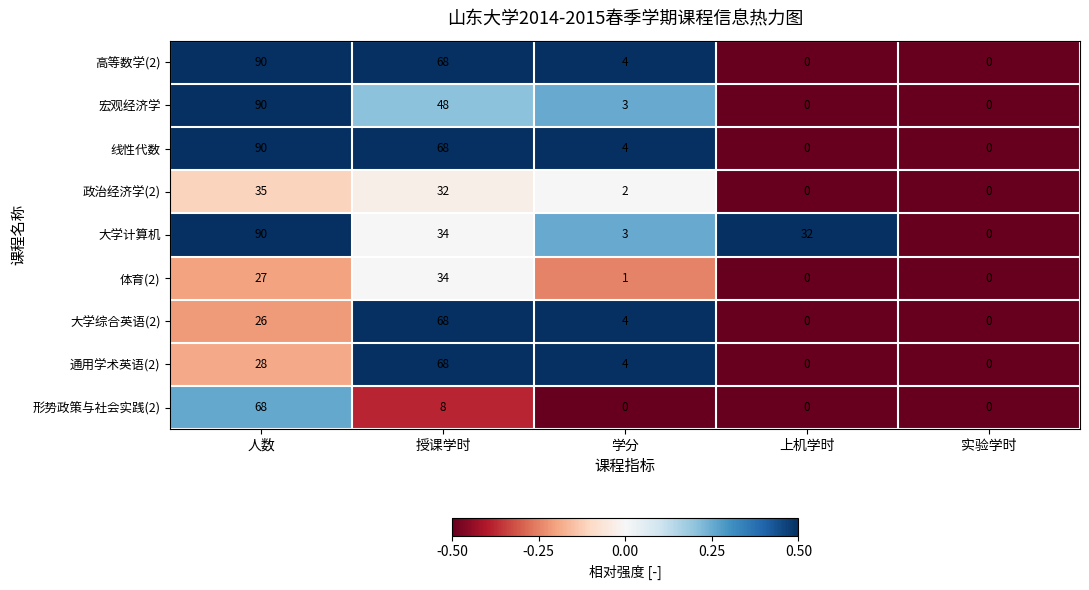

What is the difference between the maximum and second lowest values in the 政治经济学(2) series?

35